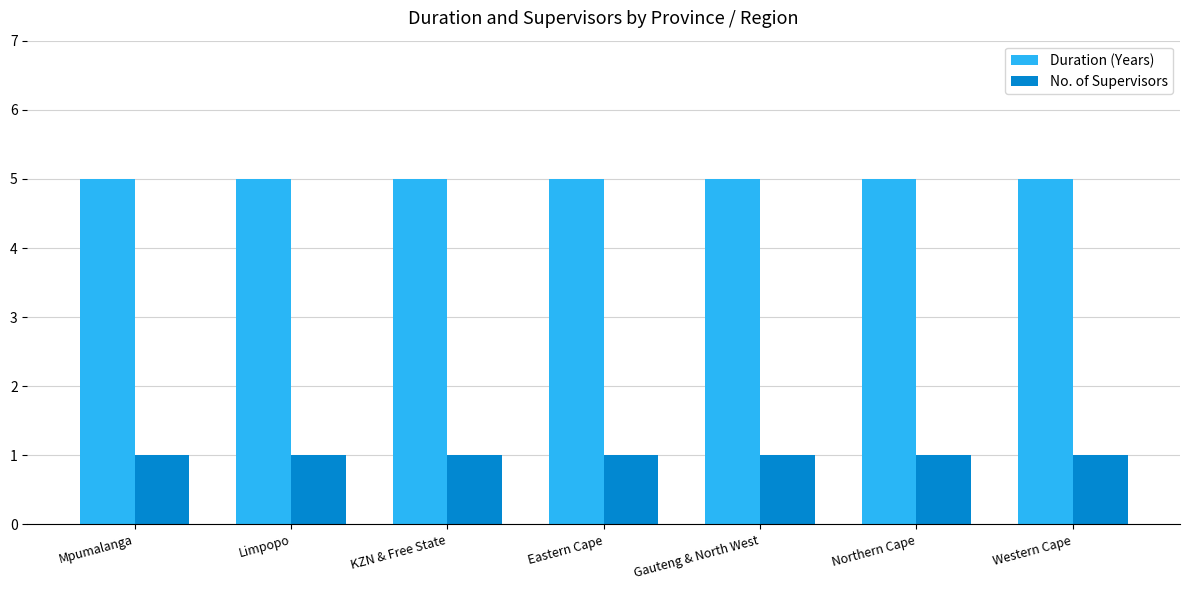

What is the difference between the highest and lowest values at Limpopo?

4